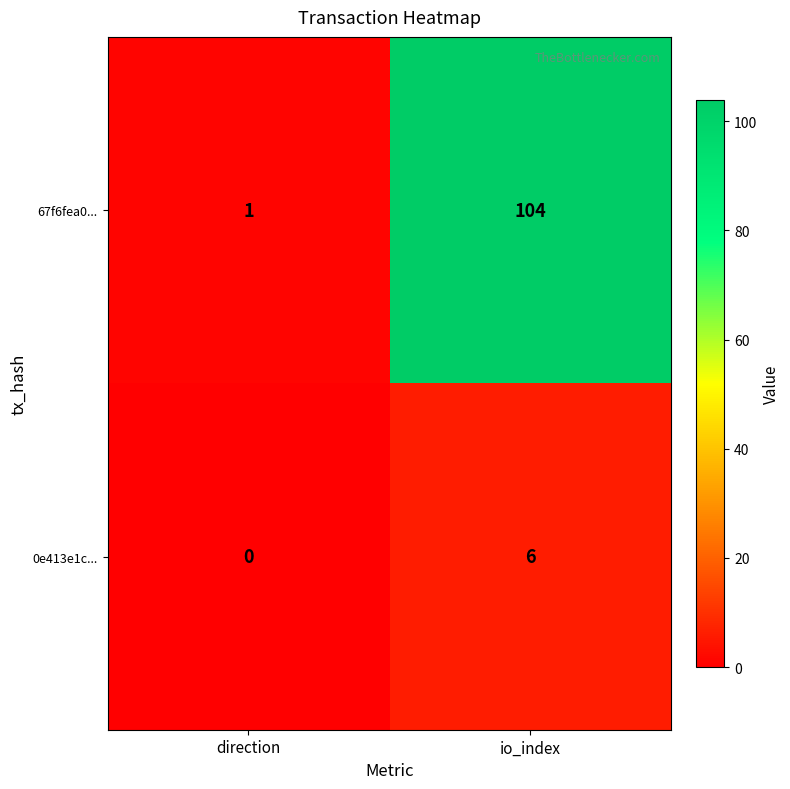

List the series in order of their overall mean, highest first.

67f6fea0..., 0e413e1c...